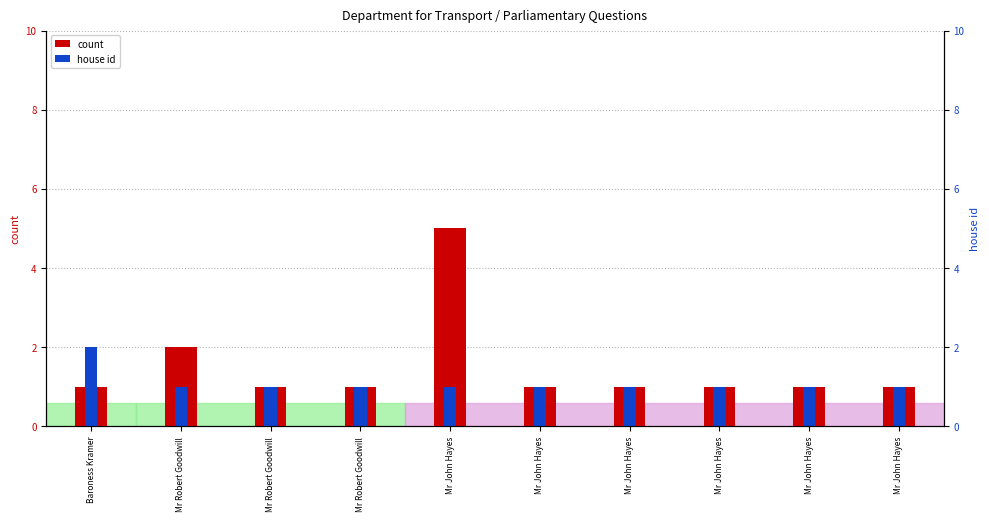

List the series in order of their peak value, lowest first.

house id, count